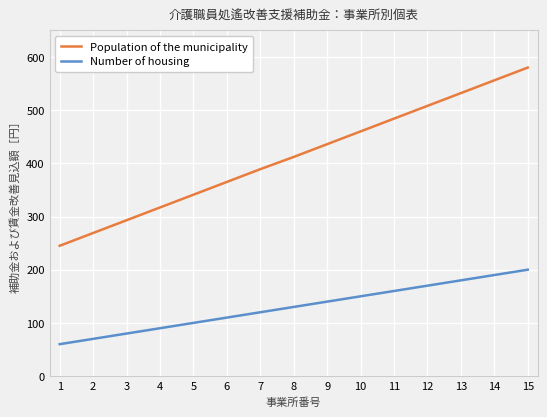

Which series has the largest range (max minus min)?

Population of the municipality